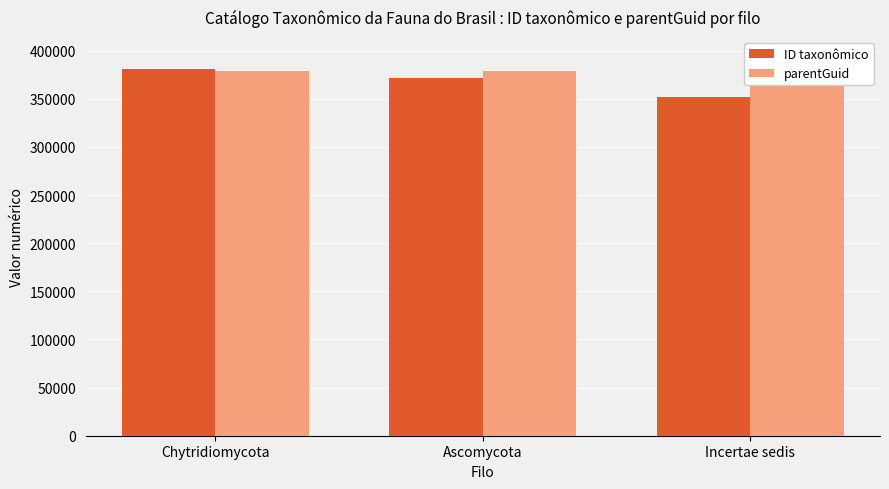

What are all the series names shown in the legend?

ID taxonômico, parentGuid